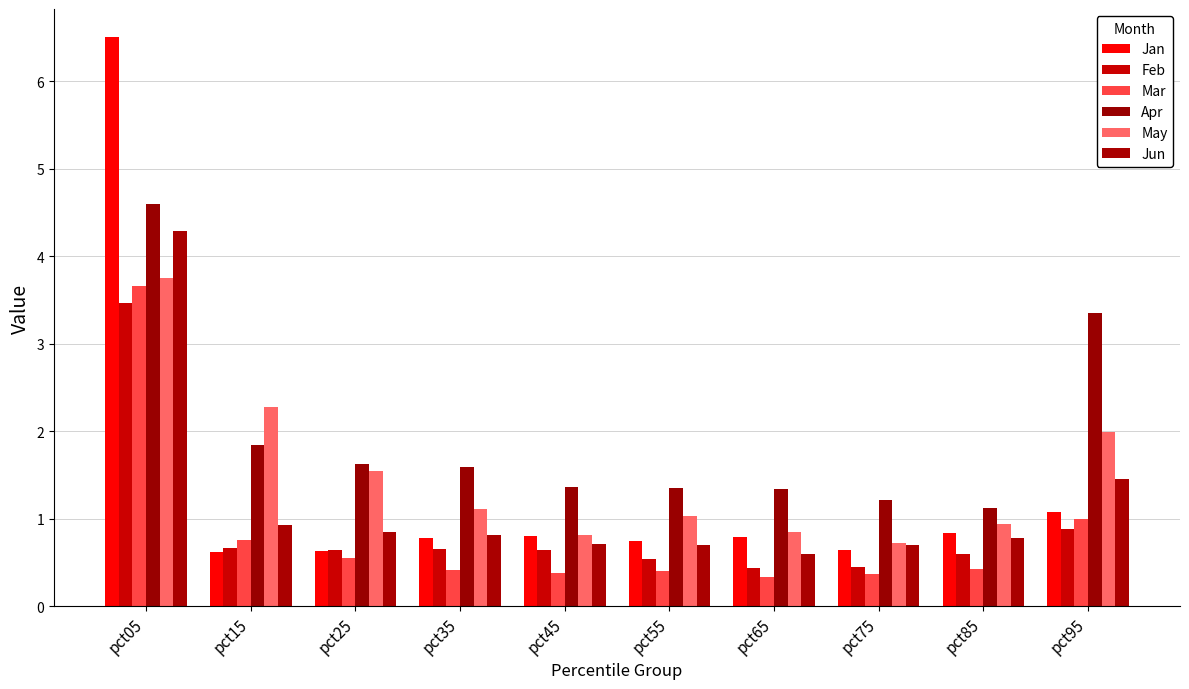

Where is Jun nearest to the value 2?

pct95